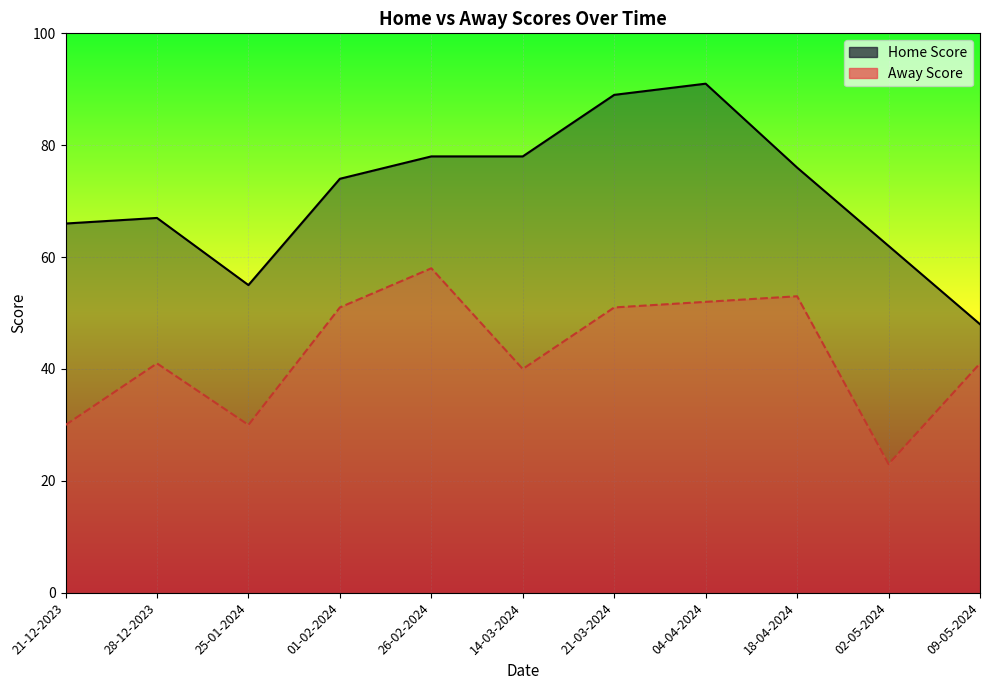

True or false: Away Score and Home Score intersect in this chart.

False